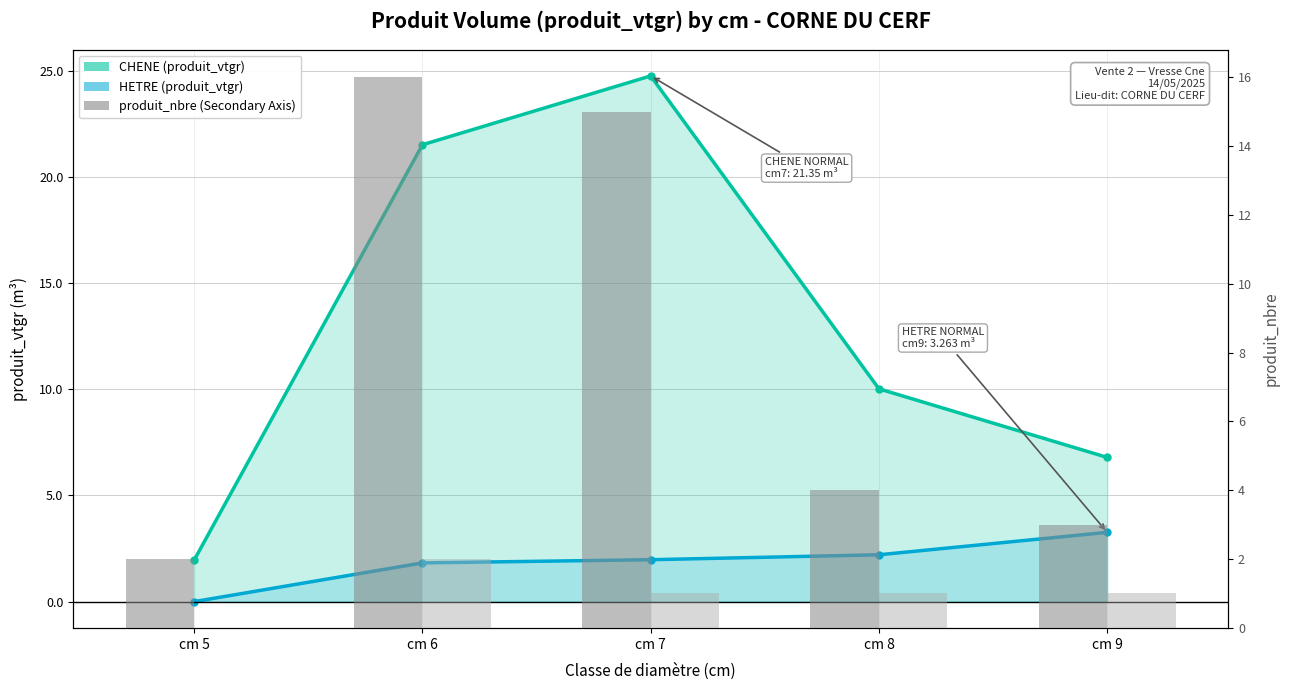

How many values in the HETRE (produit_vtgr) series exceed 1?

4